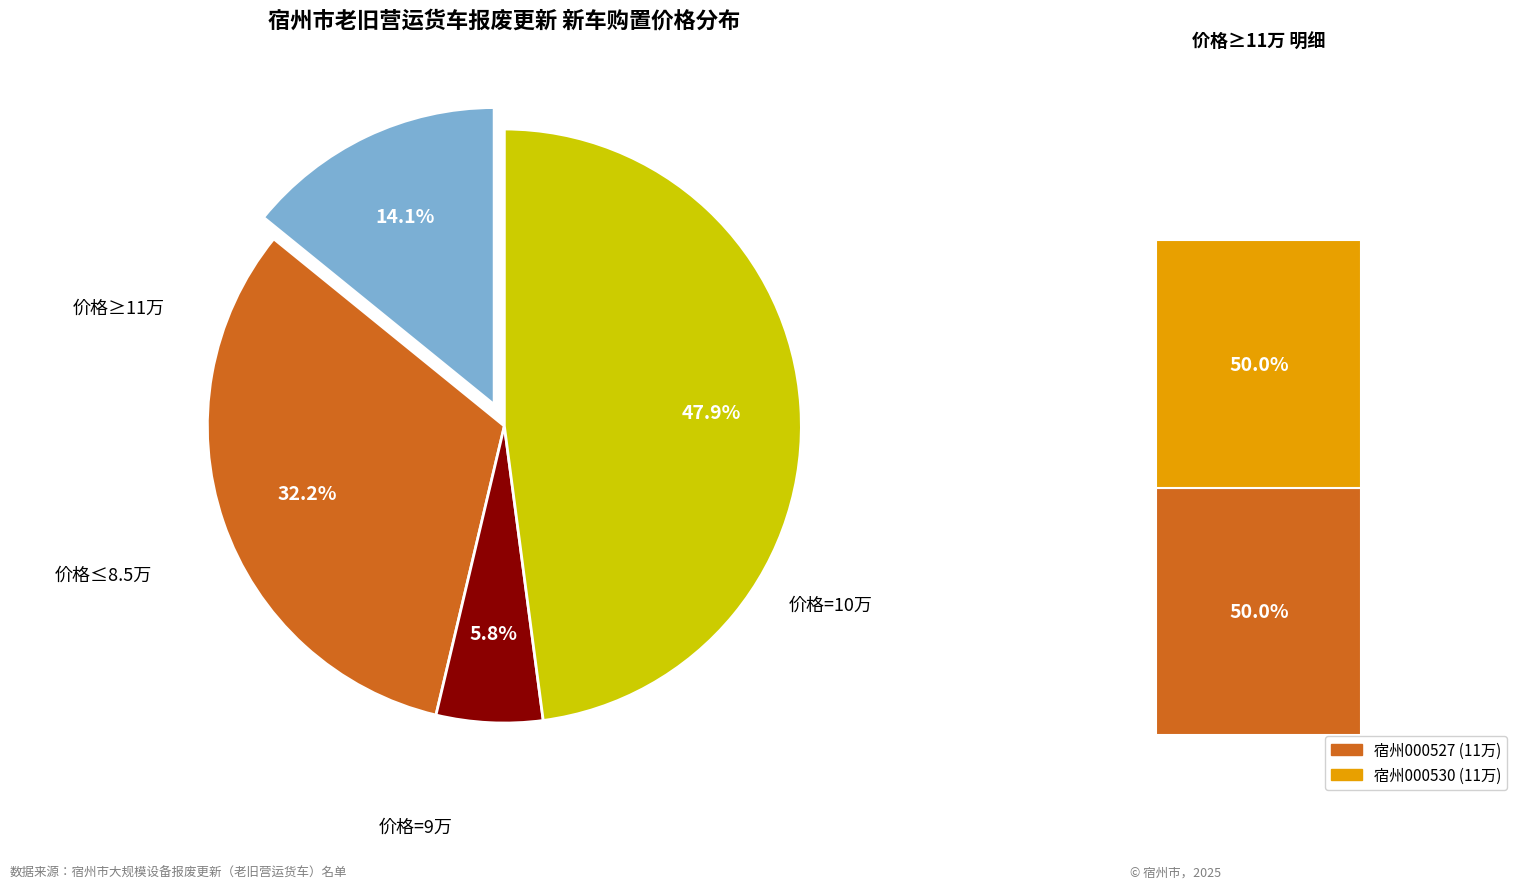

Is there a majority slice in this chart?

No